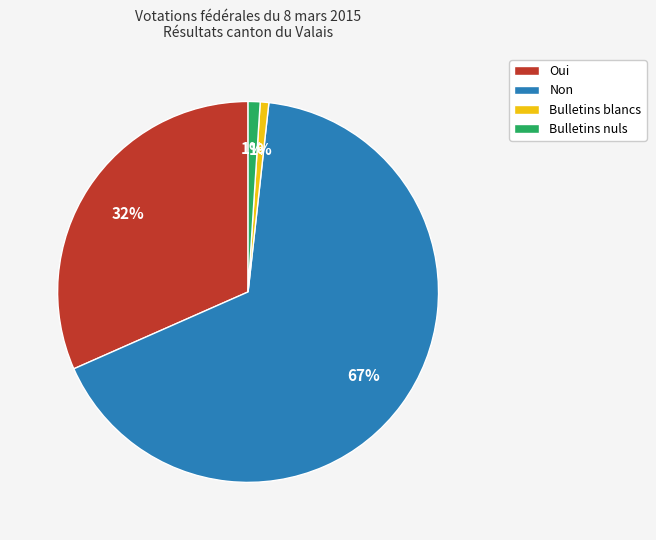

Is the sum of Non and Bulletins blancs greater than half?

Yes